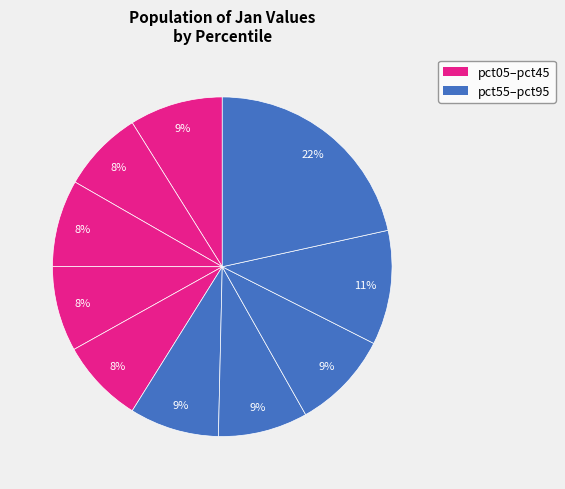

Count the number of slices in the pie.

10